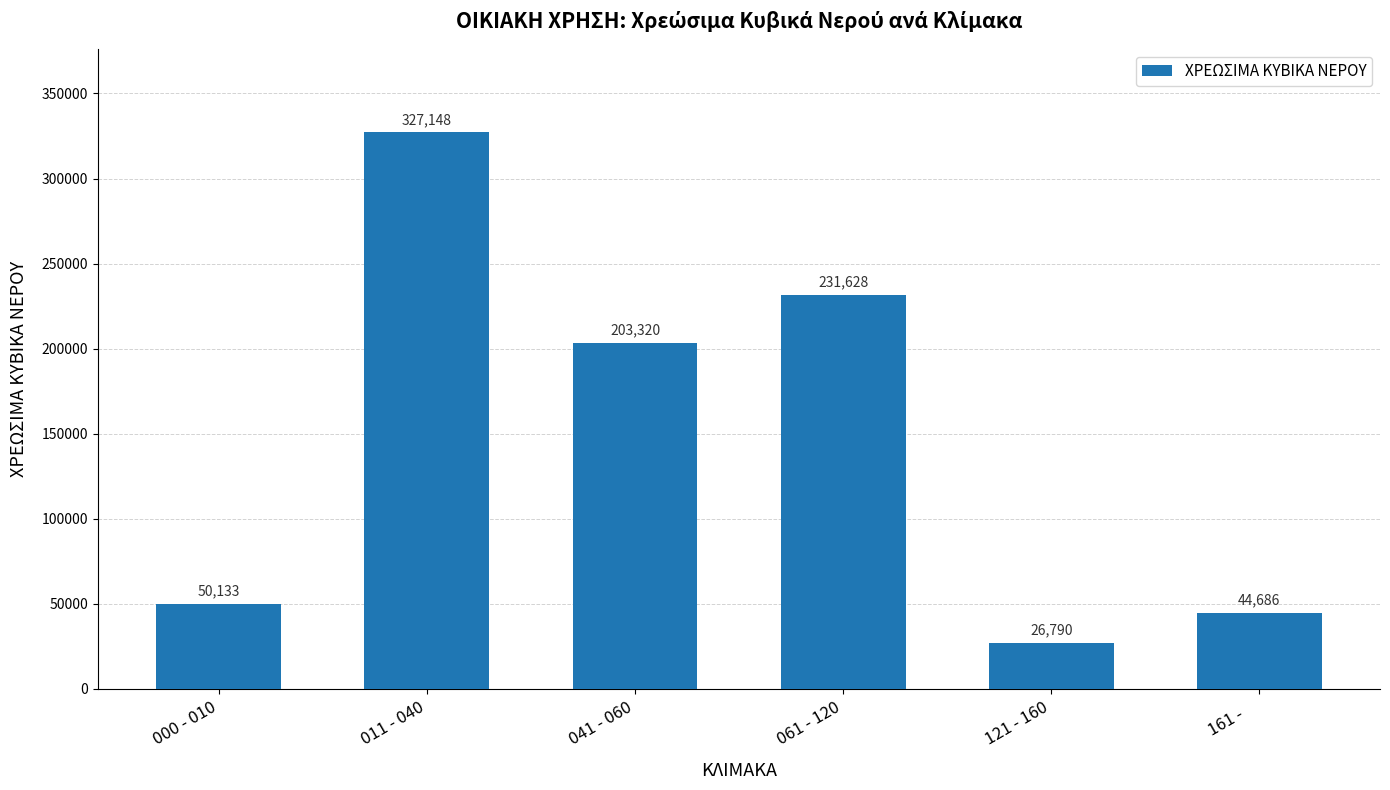

The value at 041 - 060 is 346751. True or false?

False